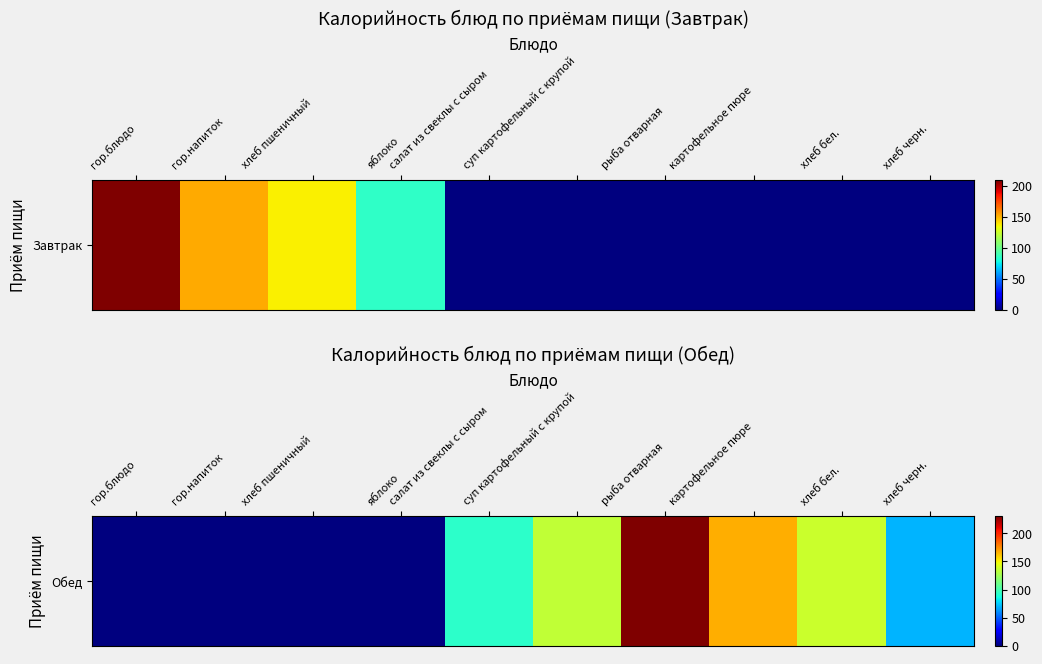

How many values are above zero?

6